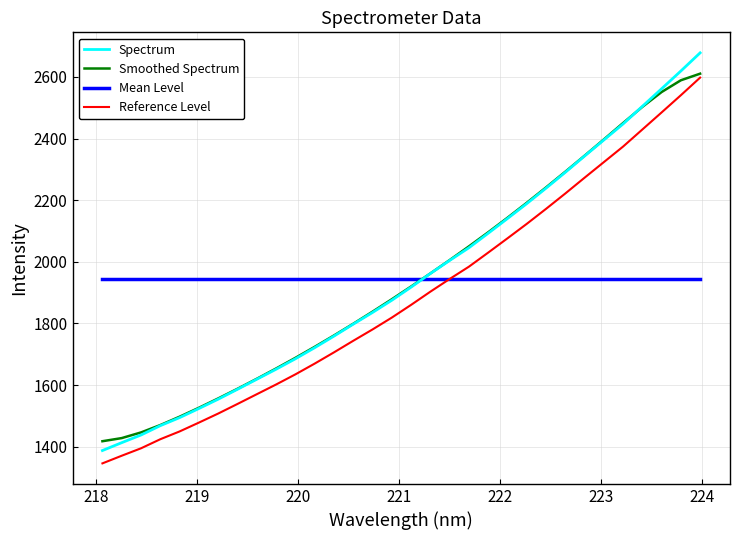

What is the highest value of the Reference Level series?

2597.7